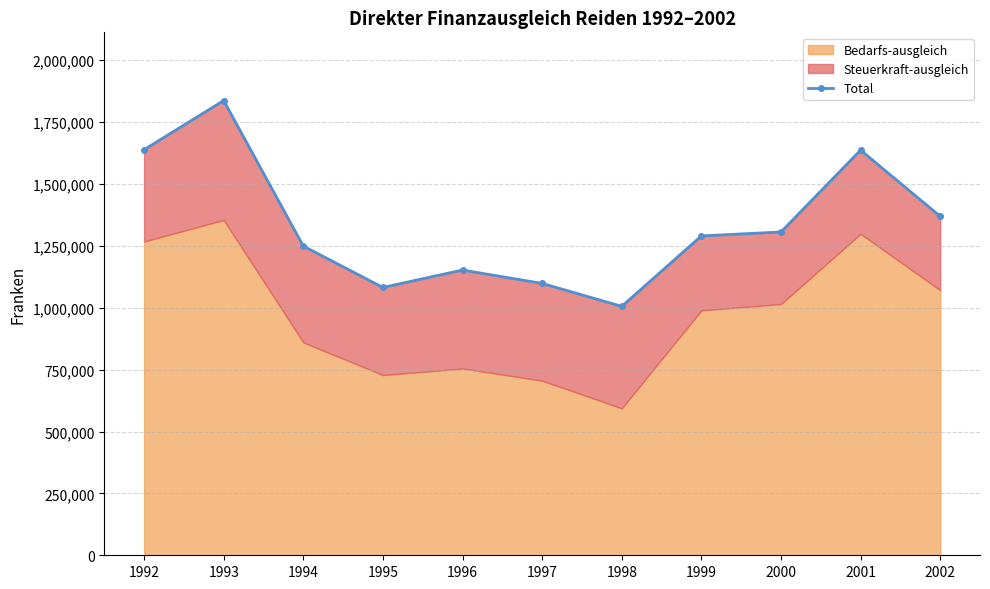

How many data points are above 1290320?

5